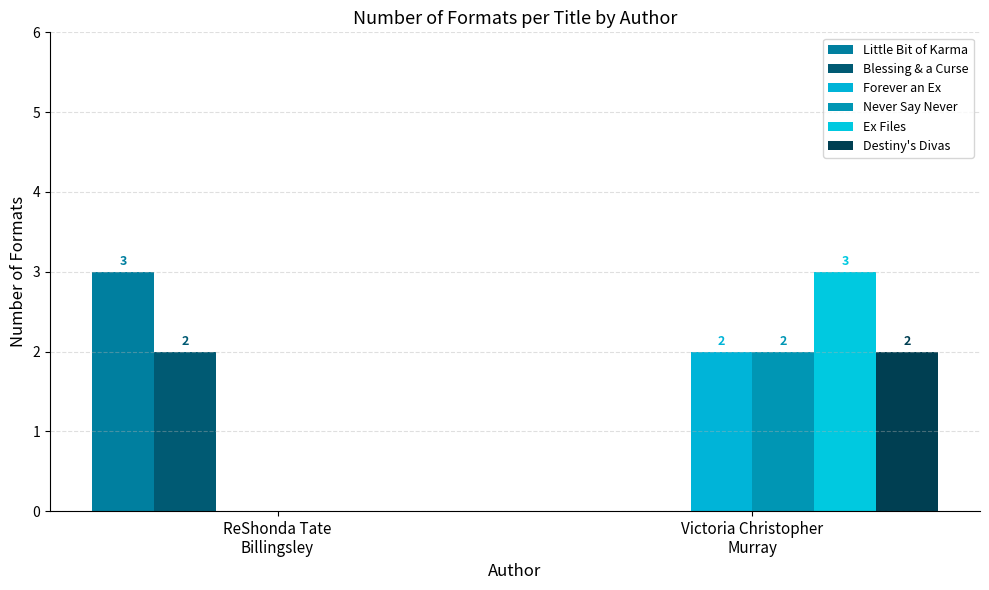

How many values in Blessing & a Curse are above zero?

1